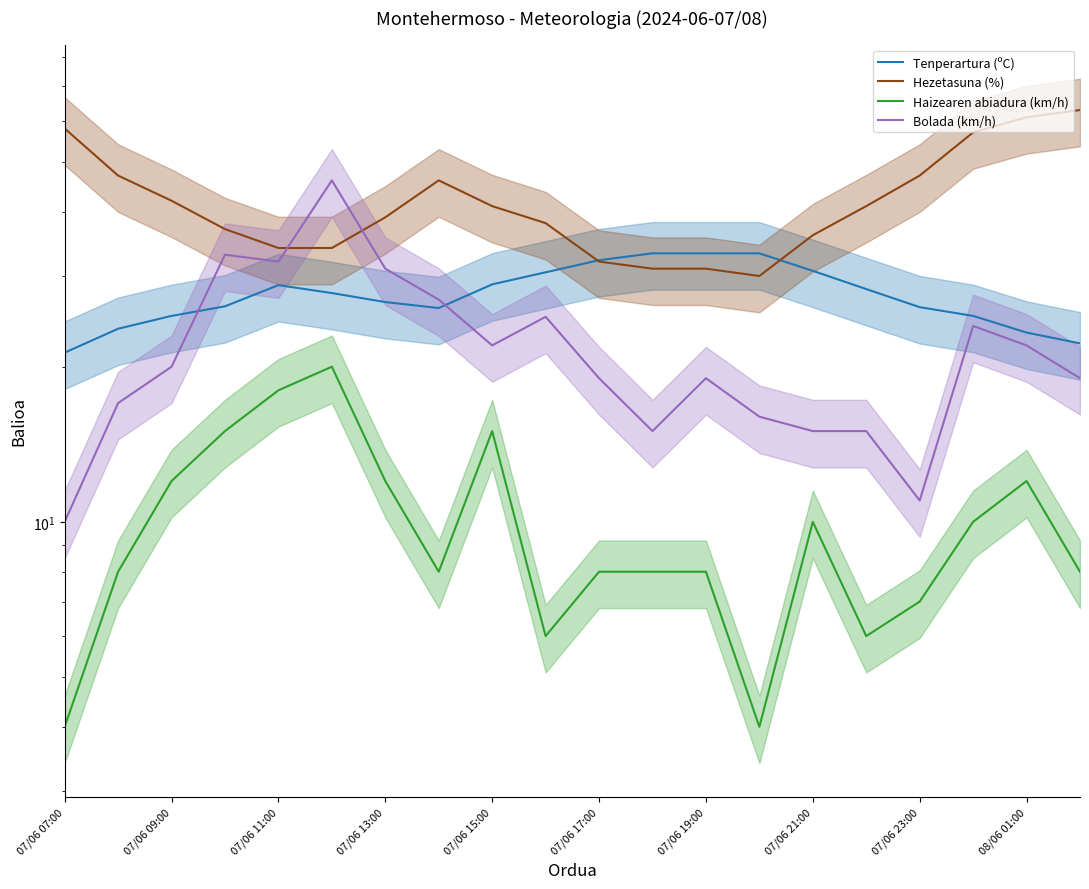

Is the value of Tenperartura (ºC) at 08/06 01:00 greater than the value of Bolada (km/h) at 08/06 01:00?

Yes